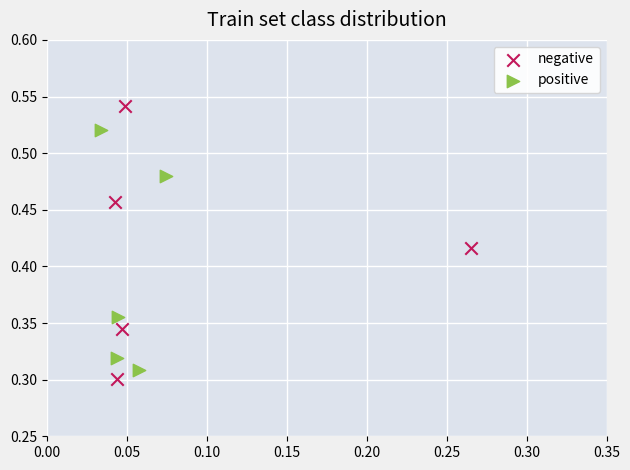

Which series reaches the maximum Y coordinate?

negative